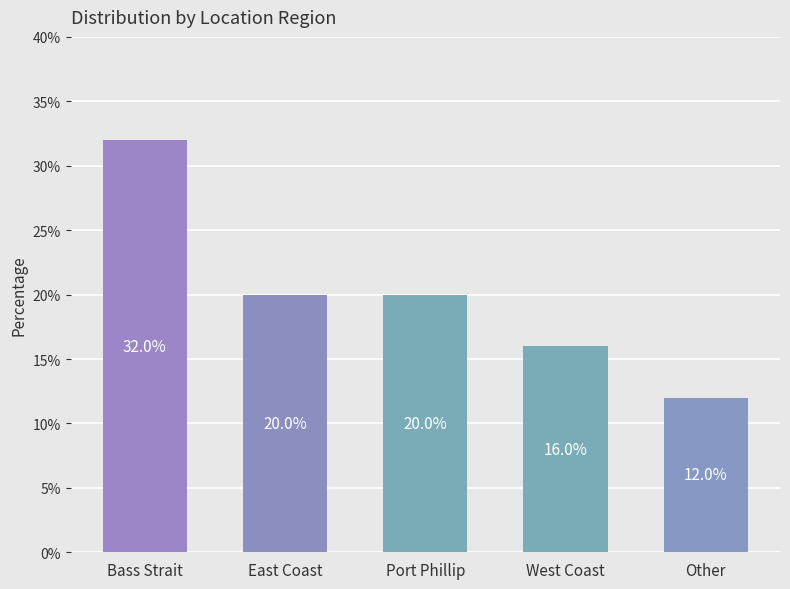

What is the label of the 2nd bar from the left?

East Coast